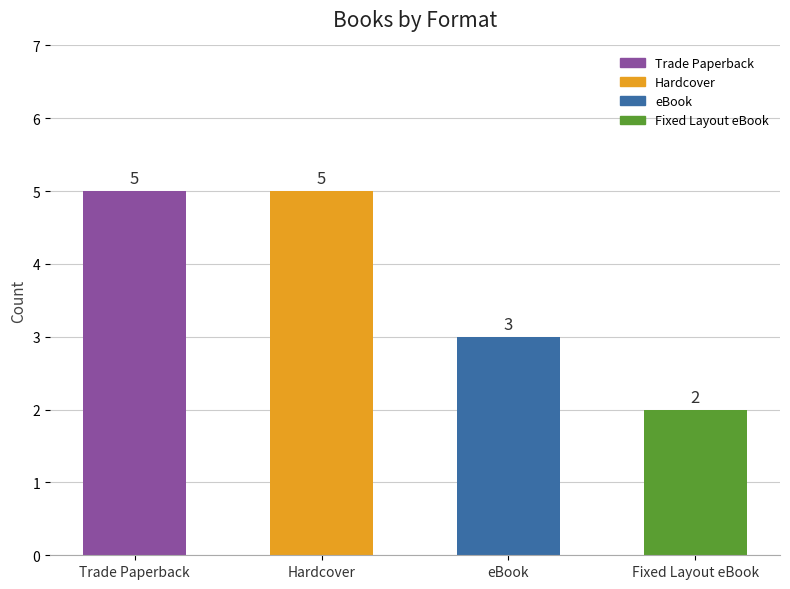

What position from the left is Hardcover?

2